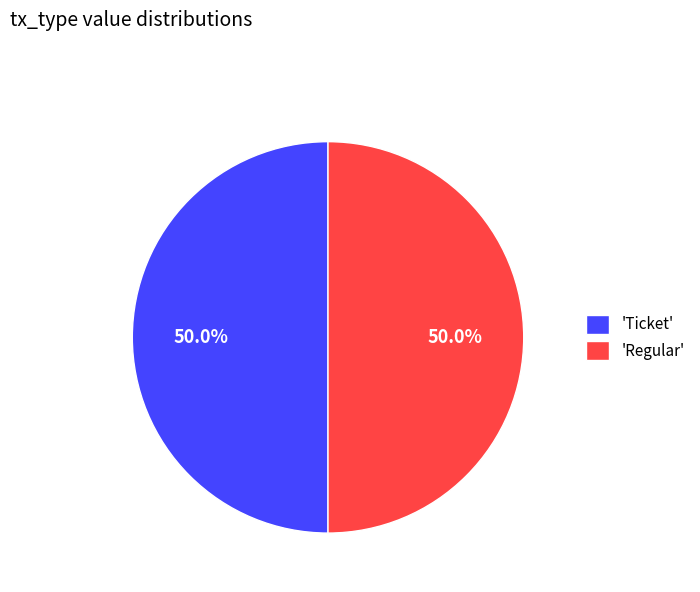

What is the ratio of the value at 'Regular' to the value at 'Ticket'?

1.0